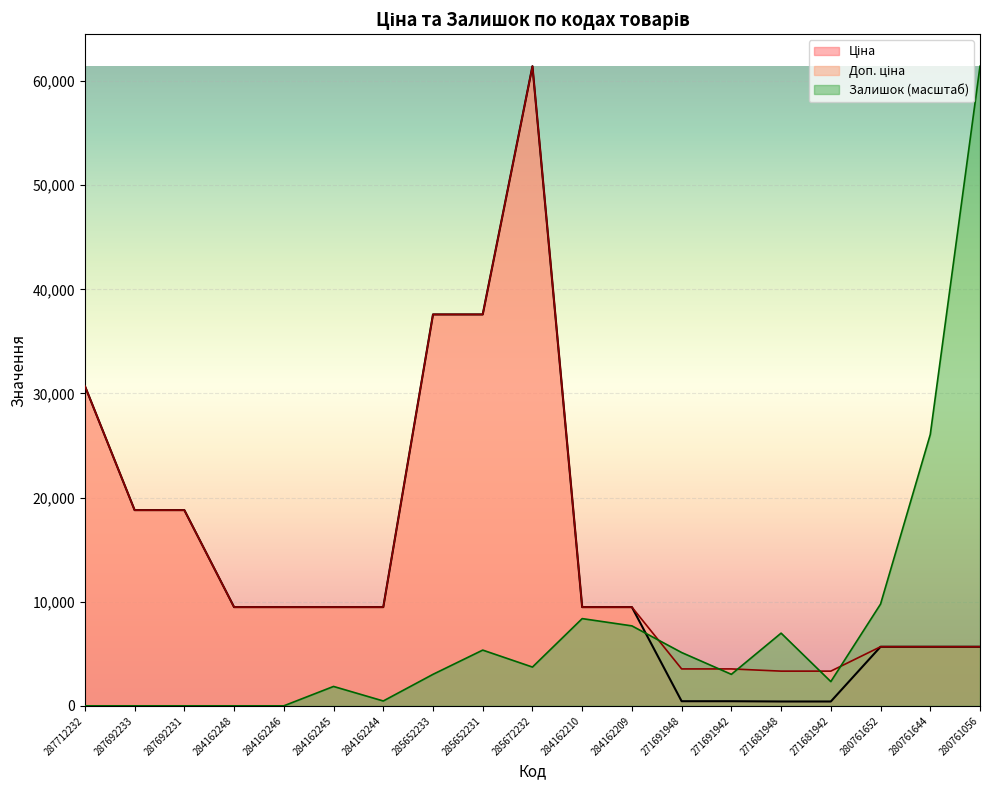

Reading right to left, list all the values displayed in this chart.

Ціна: 280761056=5673.8	280761644=5673.8	280761652=5673.8	271681942=416.6	271681948=416.6	271691942=443.1	271691948=443.1	284162209=9480.1	284162210=9480.1	285672232=61434.3	285652231=37593.6	285652233=37593.6	284162244=9480.1	284162245=9480.1	284162246=9480.1	284162248=9480.1	287692231=18796.8	287692233=18796.8	287712232=30717.1
Доп. ціна: 280761056=5673.8	280761644=5673.8	280761652=5673.8	271681942=3332.5	271681948=3332.5	271691942=3545.0	271691948=3545.0	284162209=9480.1	284162210=9480.1	285672232=61434.3	285652231=37593.6	285652233=37593.6	284162244=9480.1	284162245=9480.1	284162246=9480.1	284162248=9480.1	287692231=18796.8	287692233=18796.8	287712232=30717.1
Залишок: 280761056=61434.3	280761644=26063.0	280761652=9773.6	271681942=2327.1	271681948=6981.2	271691942=3025.2	271691948=5119.5	284162209=7679.3	284162210=8377.4	285672232=3723.3	285652231=5352.2	285652233=3025.2	284162244=465.4	284162245=1861.6	284162246=0.0	284162248=0.0	287692231=0.0	287692233=0.0	287712232=0.0